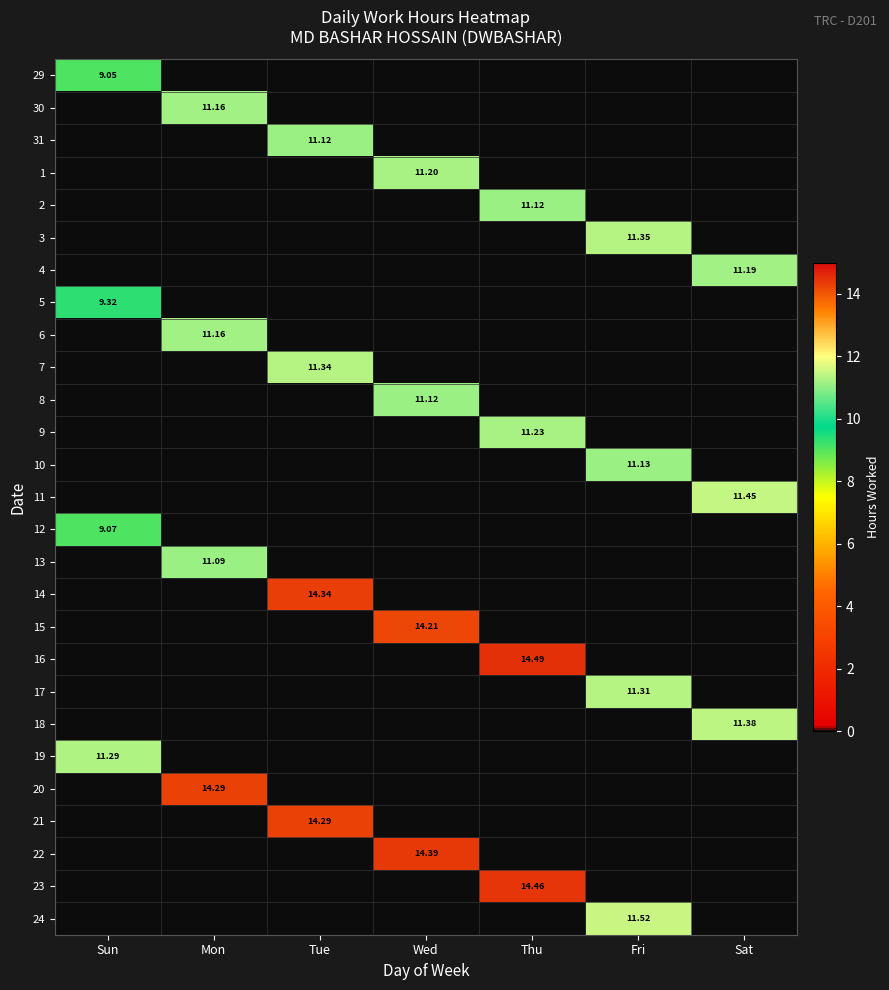

True or false: 23 has a value of 6.4 at Wed.

False